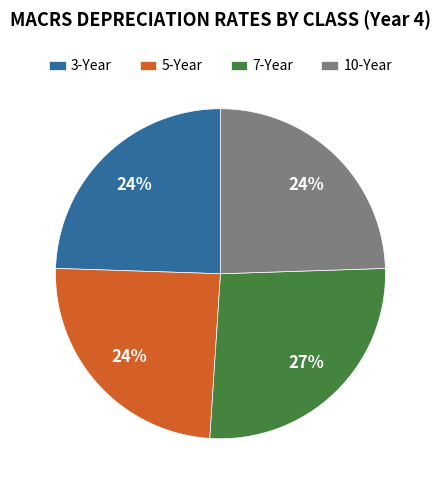

How many slices are in this pie chart?

4